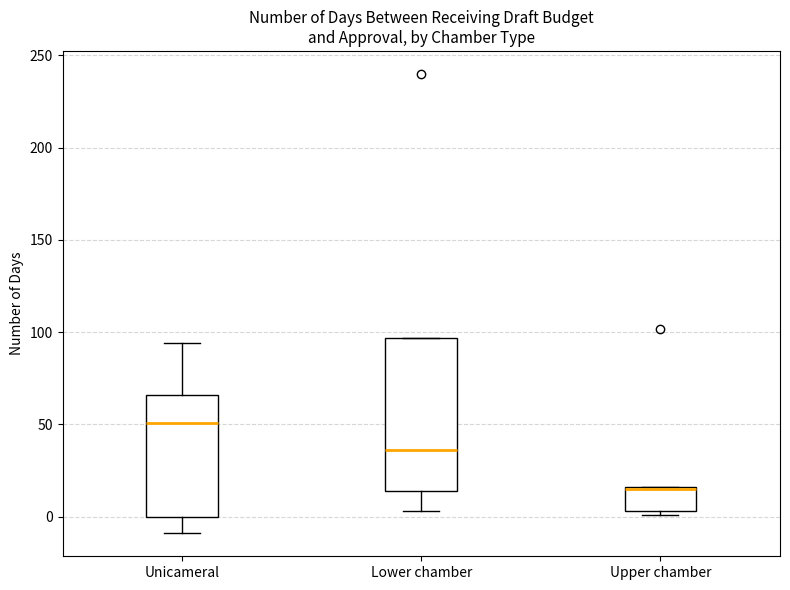

Comparing the boxes themselves (not the whiskers), which one is the tallest?

Lower chamber